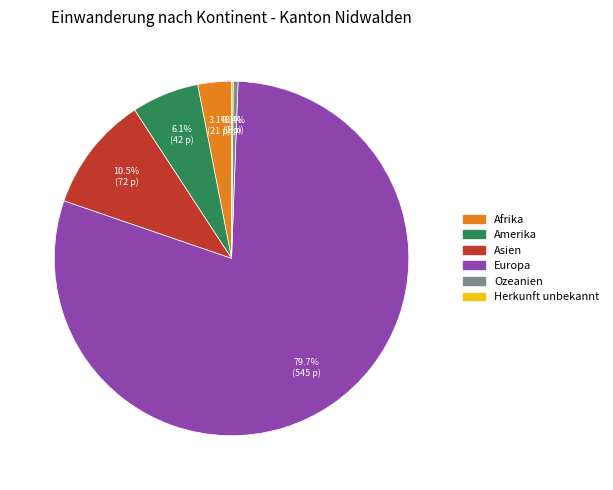

Which has a higher value, Europa or Afrika?

Europa